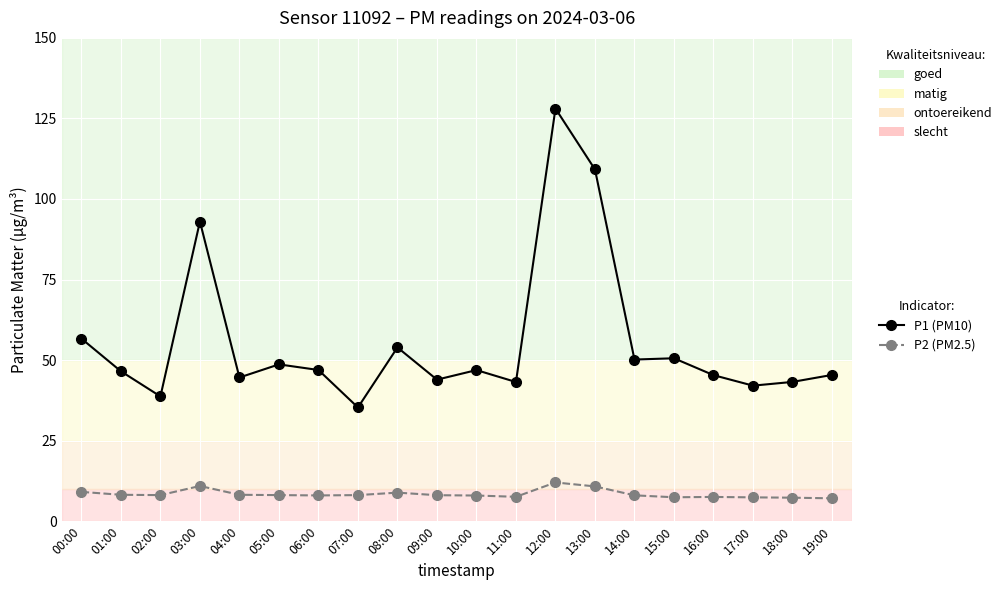

The P2 (PM2.5) series shows 1.9 at 07:00. True or false?

False